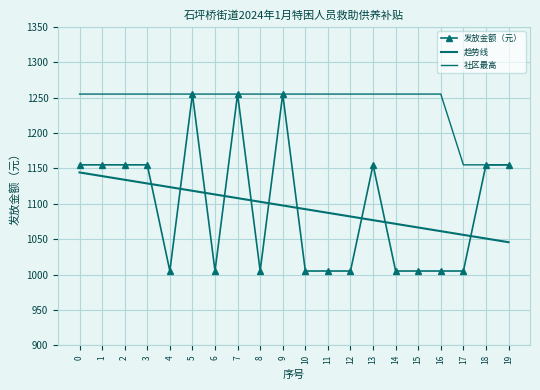

How many values in the 社区最高 series are below 1255?

3